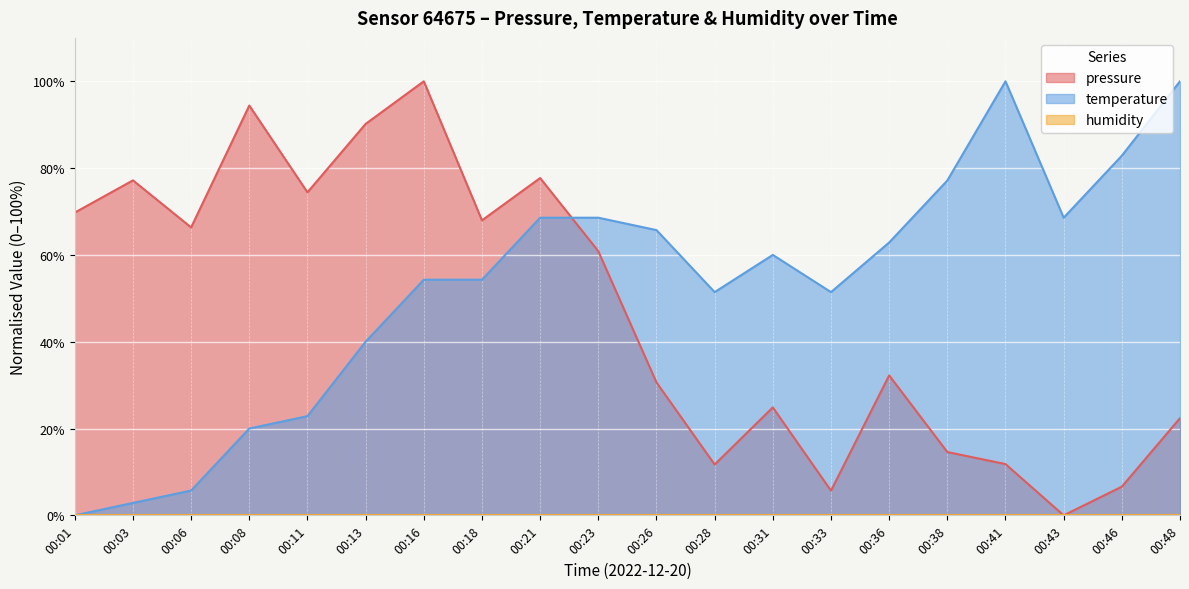

True or false: pressure and temperature cross at least once.

True